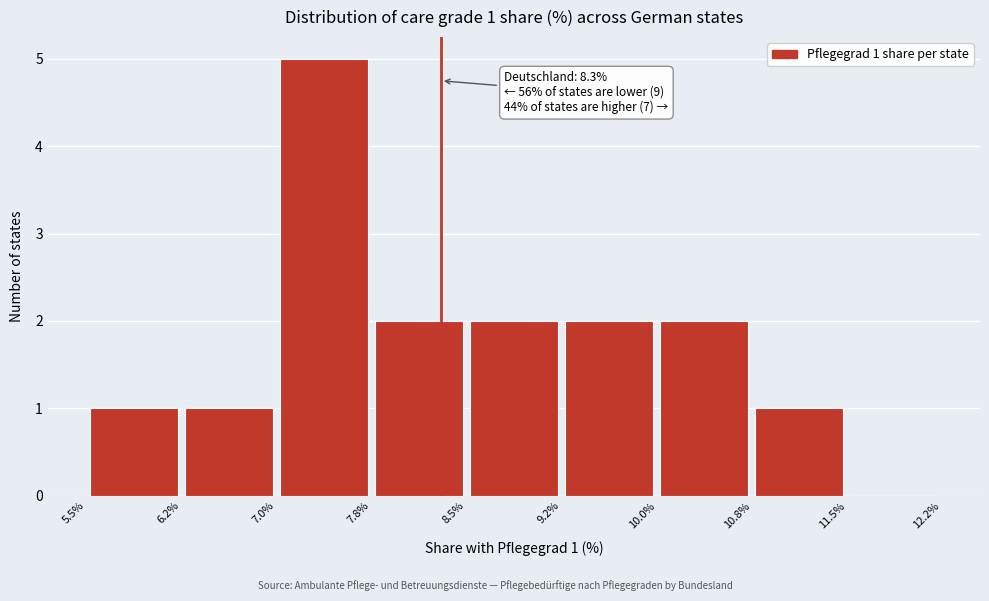

Over which range of the x-axis is the bar tallest?

7.0% to 7.8%